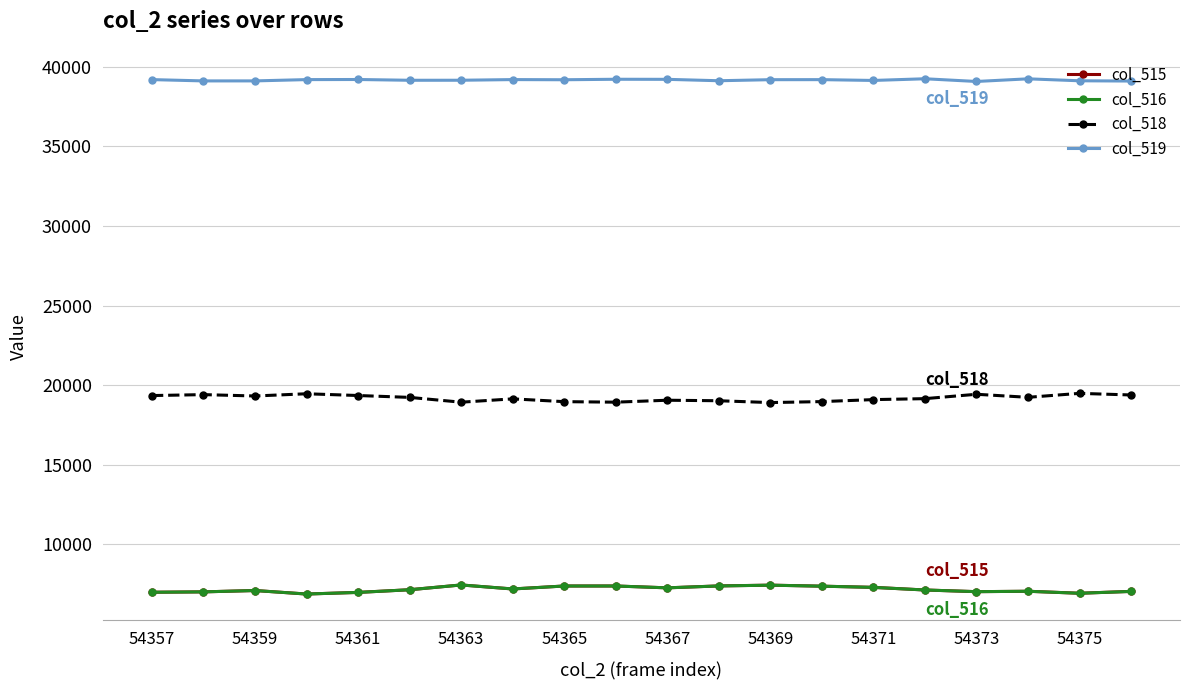

What is the smallest value displayed?

6878